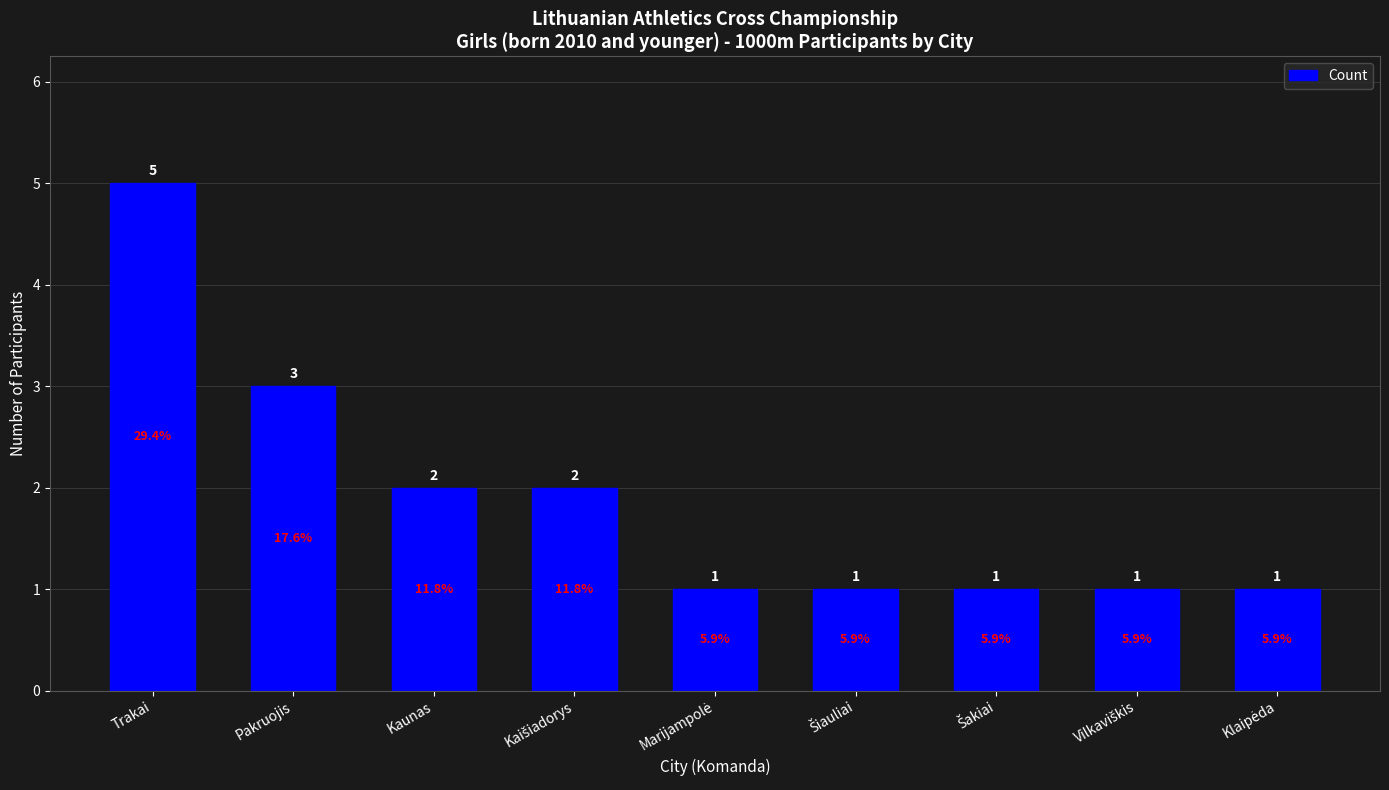

How many bars are there in total?

9